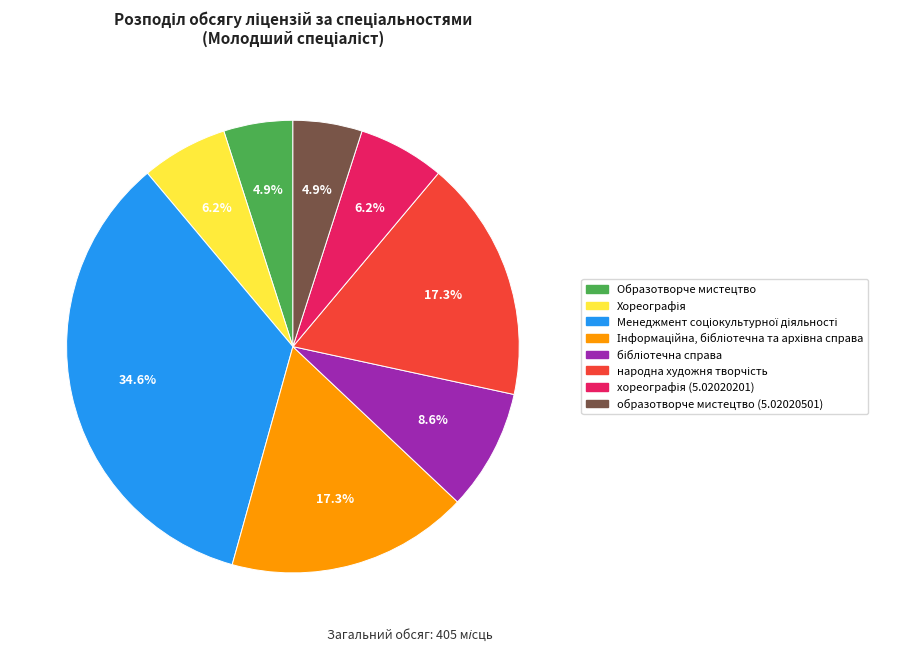

Is there any slice that represents more than half of the pie?

No